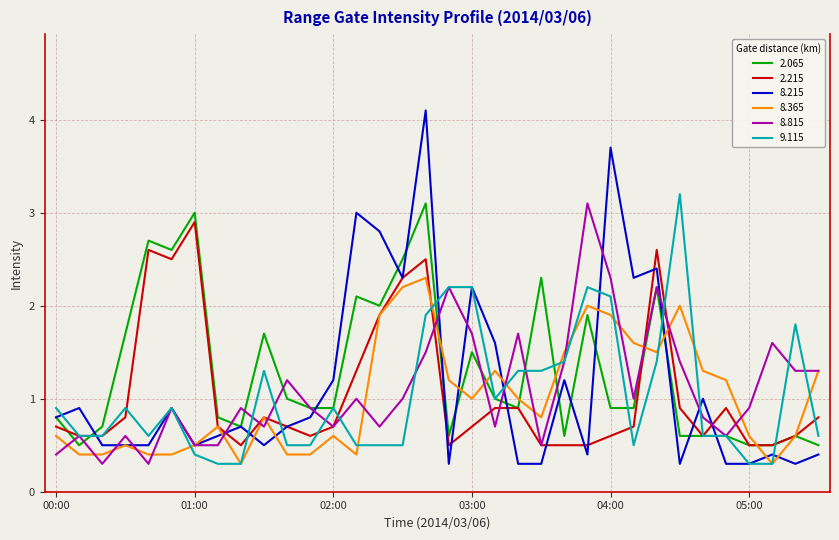

Which series has the widest spread of values?

8.215